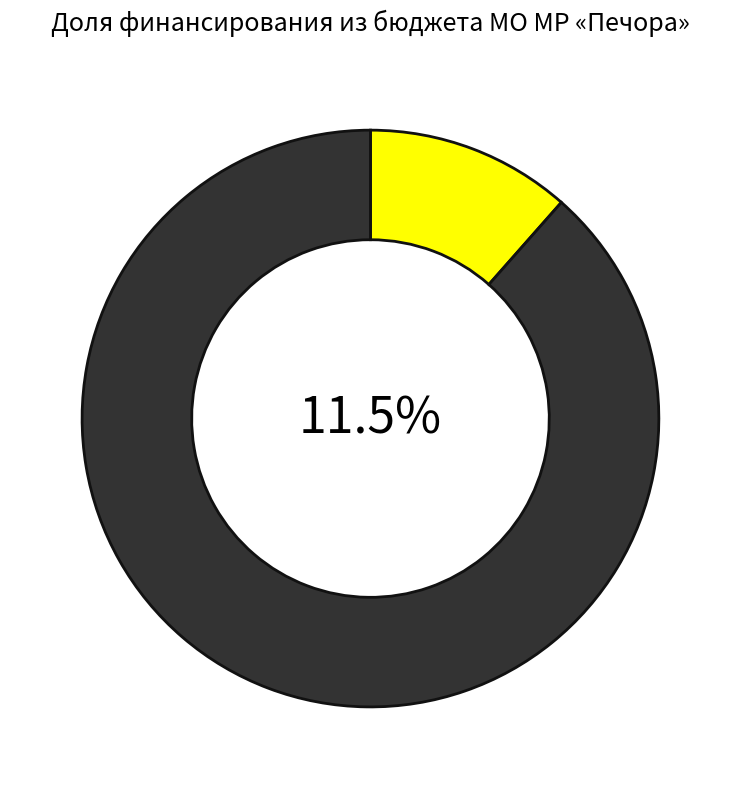

Which slice is the largest?

Внебюджетные источники